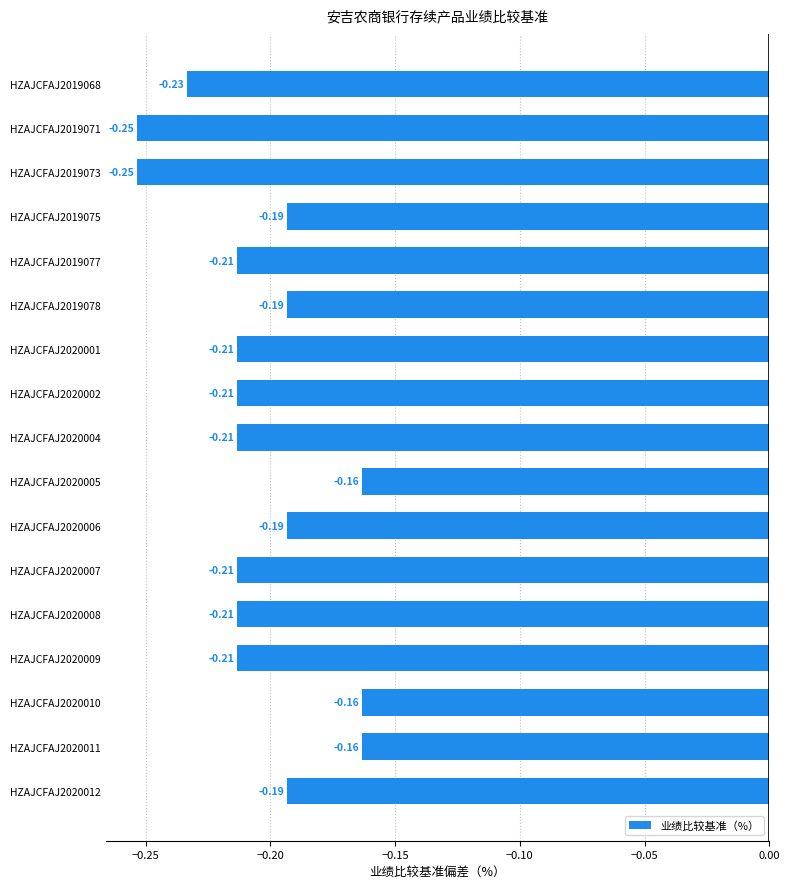

What is the change in value from HZAJCFAJ2019068 to HZAJCFAJ2020011?

+0.1